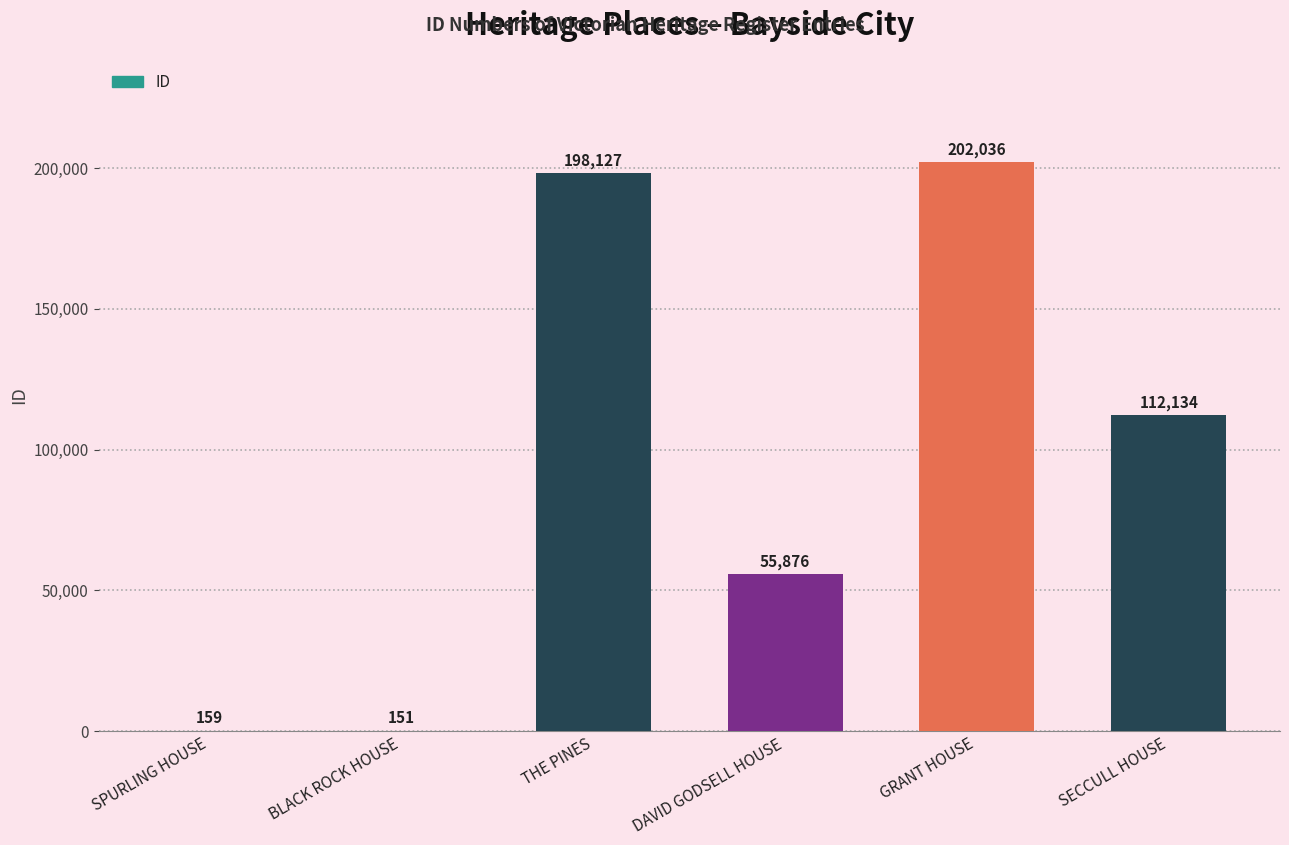

Reading right to left, transcribe all the data shown in this chart.

SECCULL HOUSE=112134	GRANT HOUSE=202036	DAVID GODSELL HOUSE=55876	THE PINES=198127	BLACK ROCK HOUSE=151	SPURLING HOUSE=159